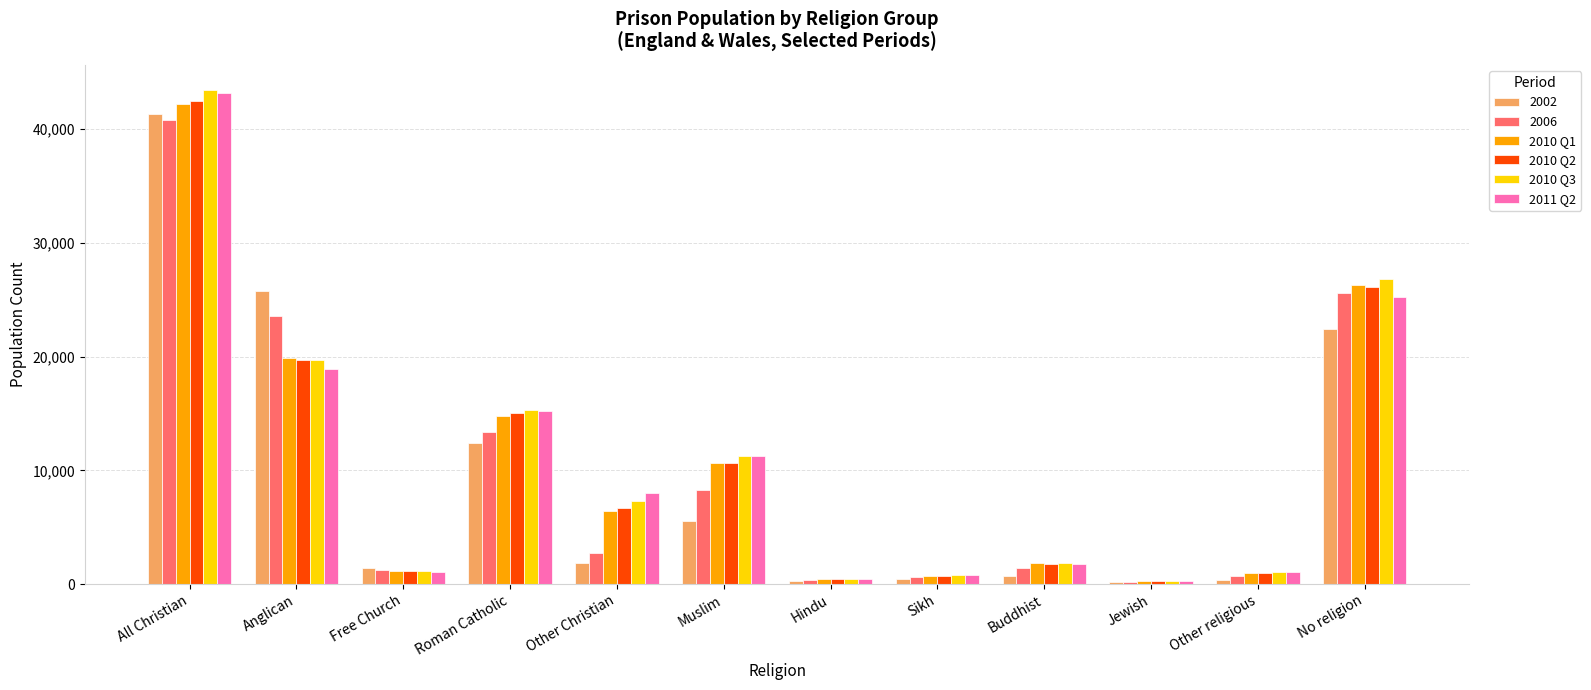

Which series changed the most between All Christian and Free Church?

2010 Q3